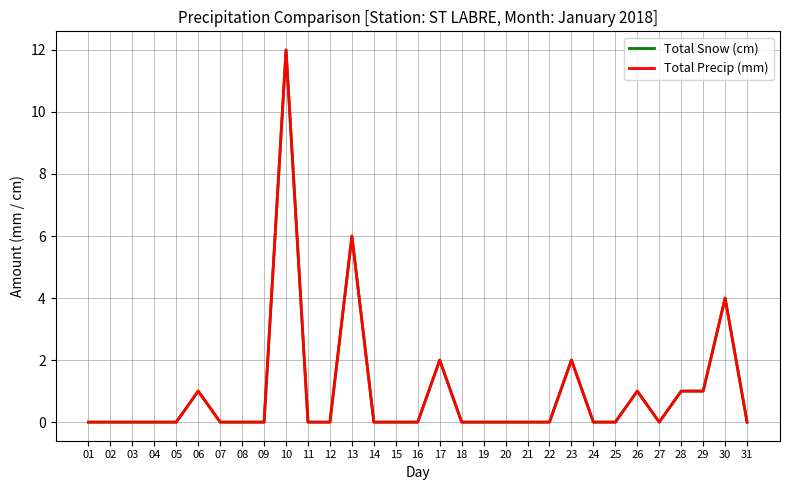

What is the greatest value displayed?

12